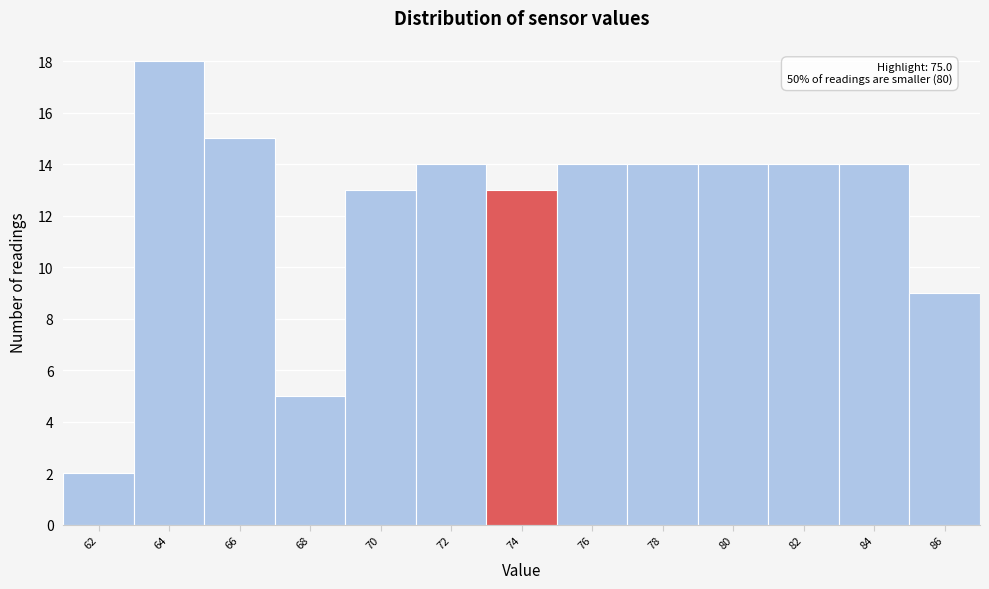

Reading left to right, list all the values displayed in this chart.

62=2	64=18	66=15	68=5	70=13	72=14	74=13	76=14	78=14	80=14	82=14	84=14	86=9